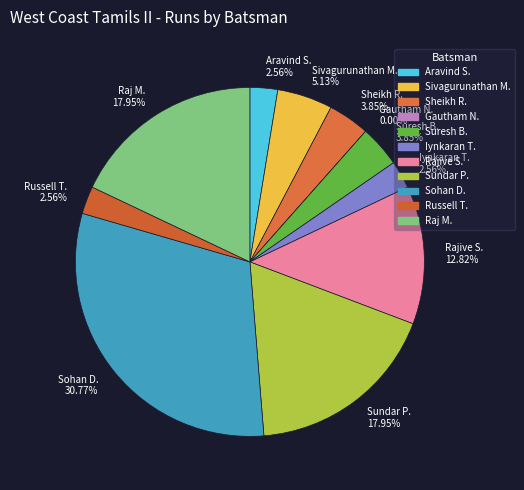

Count the number of slices in the pie.

11